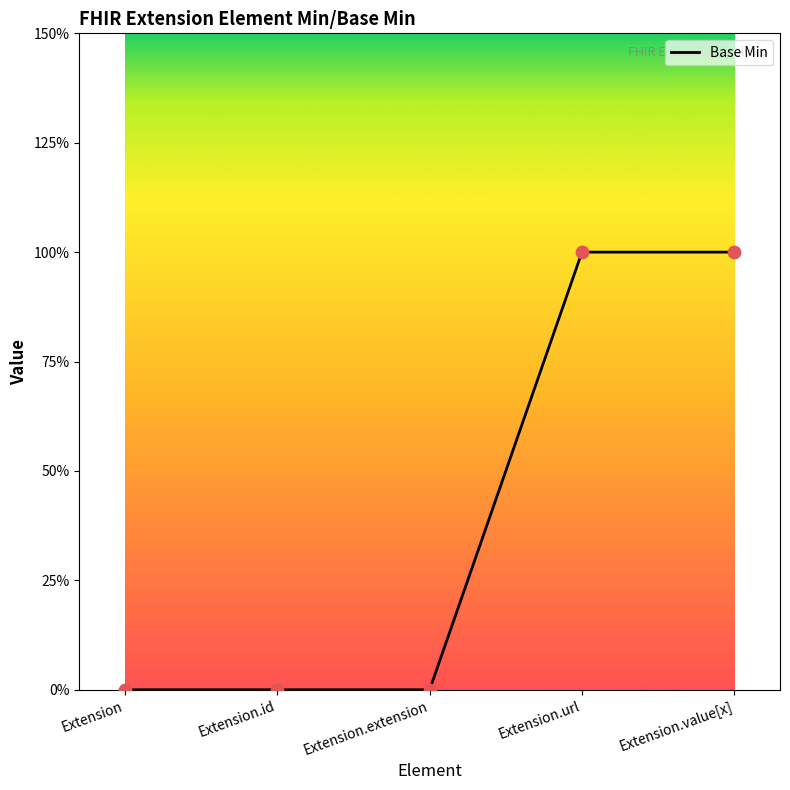

Between Extension.id and Extension.url, which is larger?

Extension.url